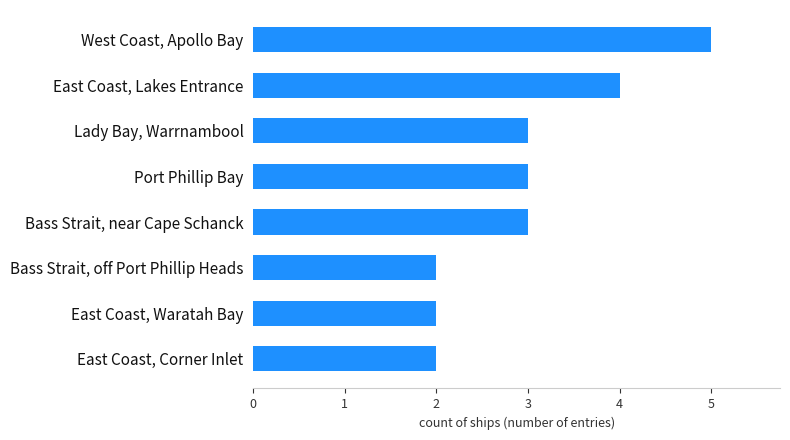

Are the bars horizontal?

Yes